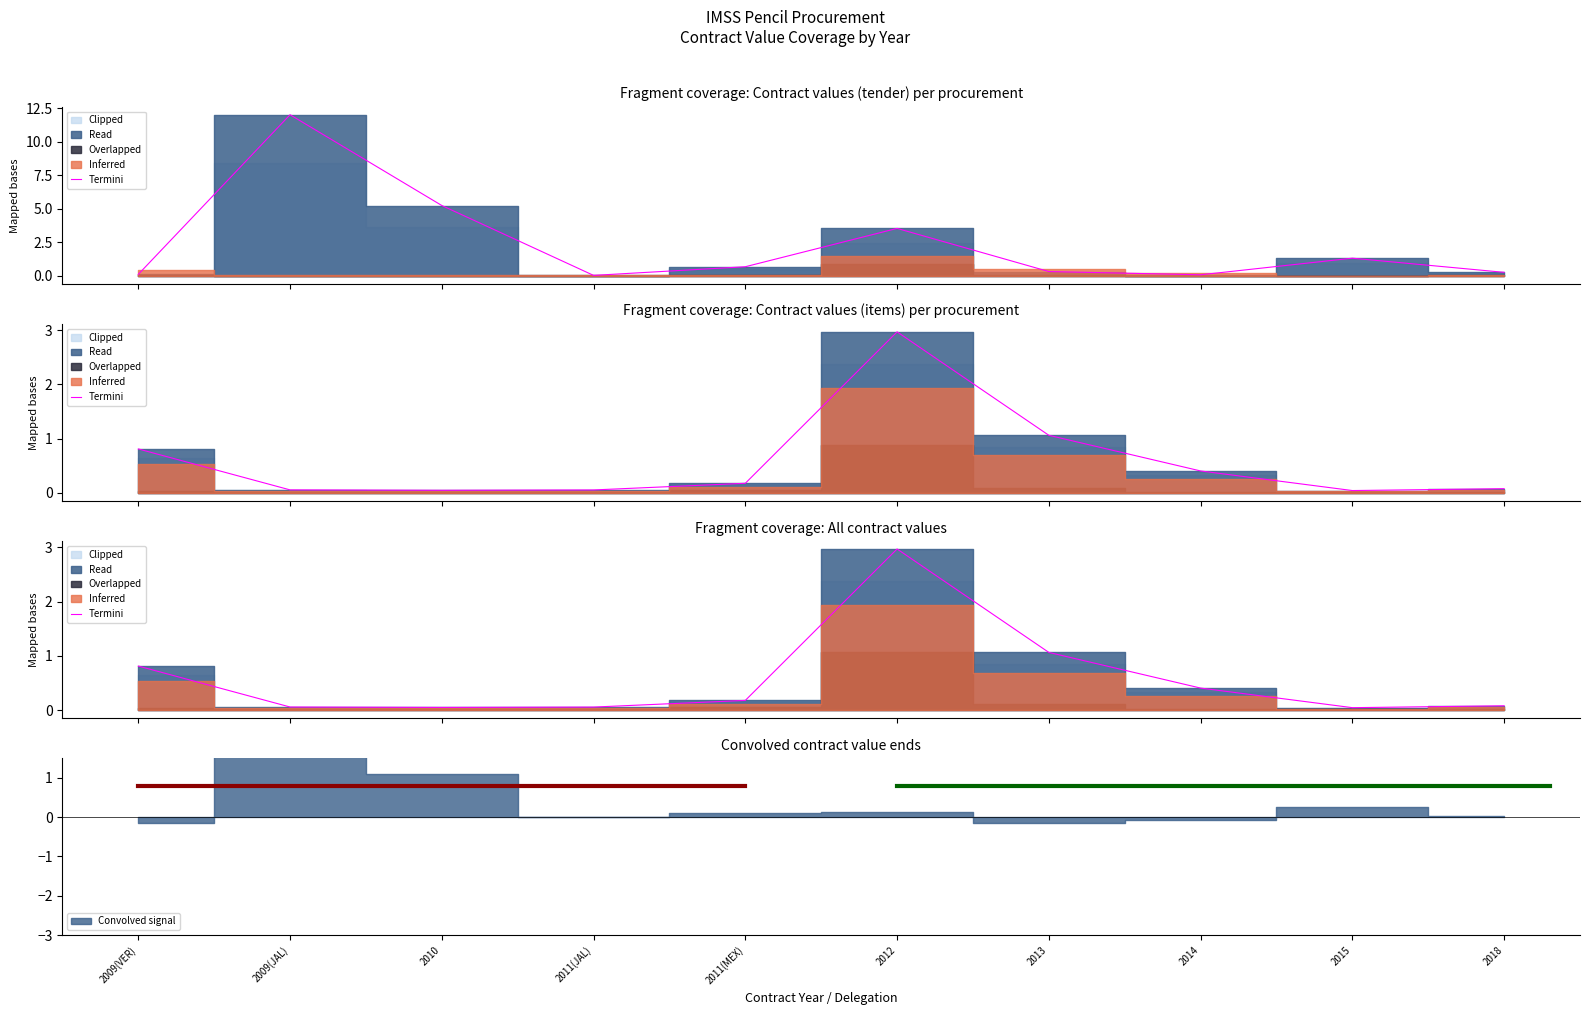

How many points are higher than both their immediate neighbors (excluding endpoints)?

1